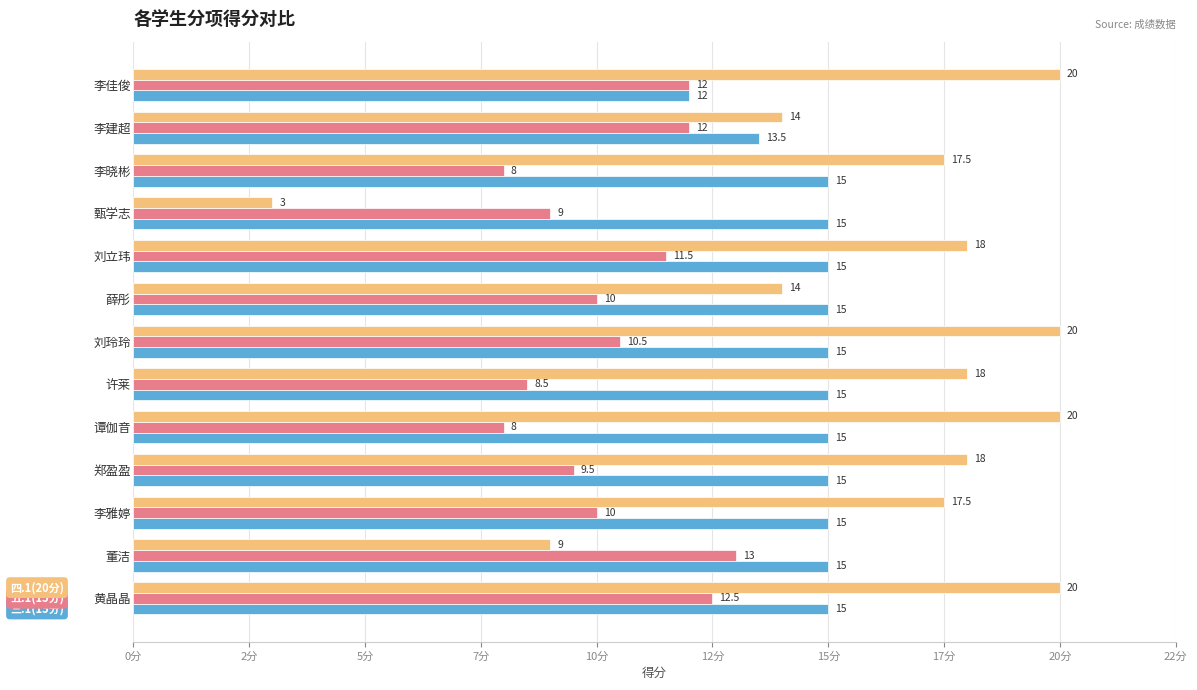

How many groups of bars are there?

13